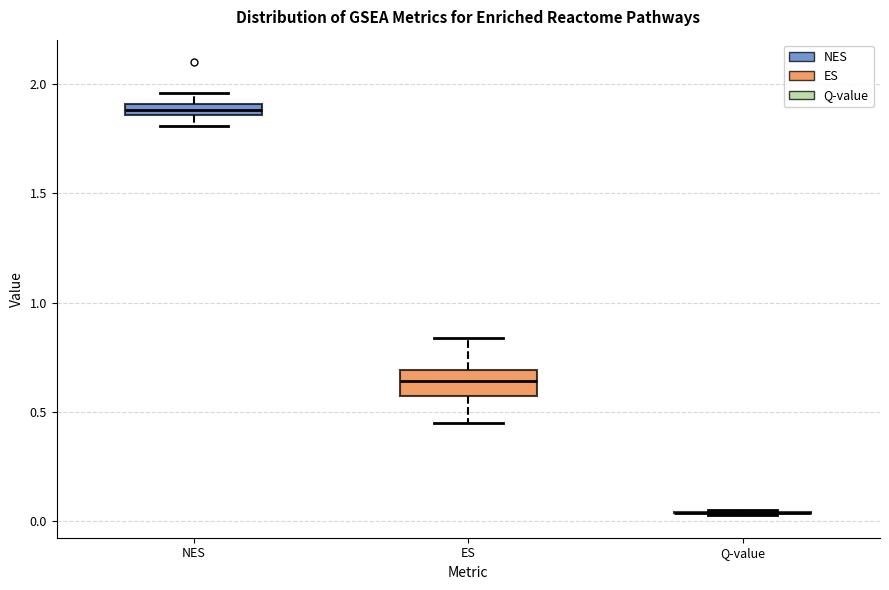

Which box is the tallest, from its lower edge to its upper edge?

ES